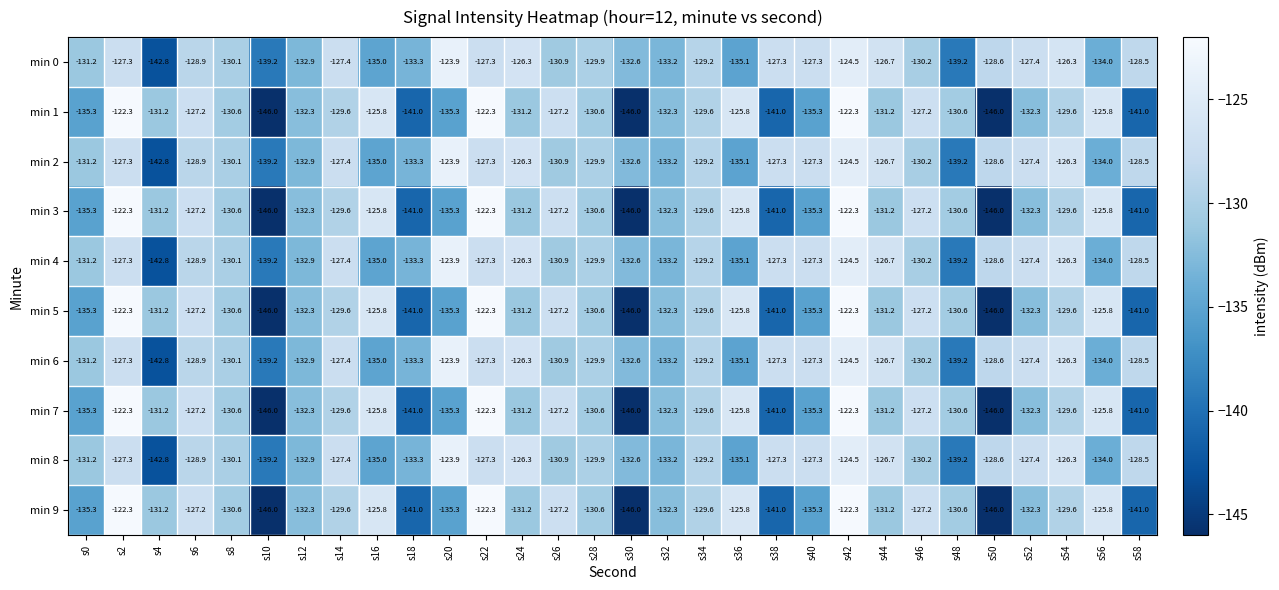

How many data points in min 4 are less than -129?

16